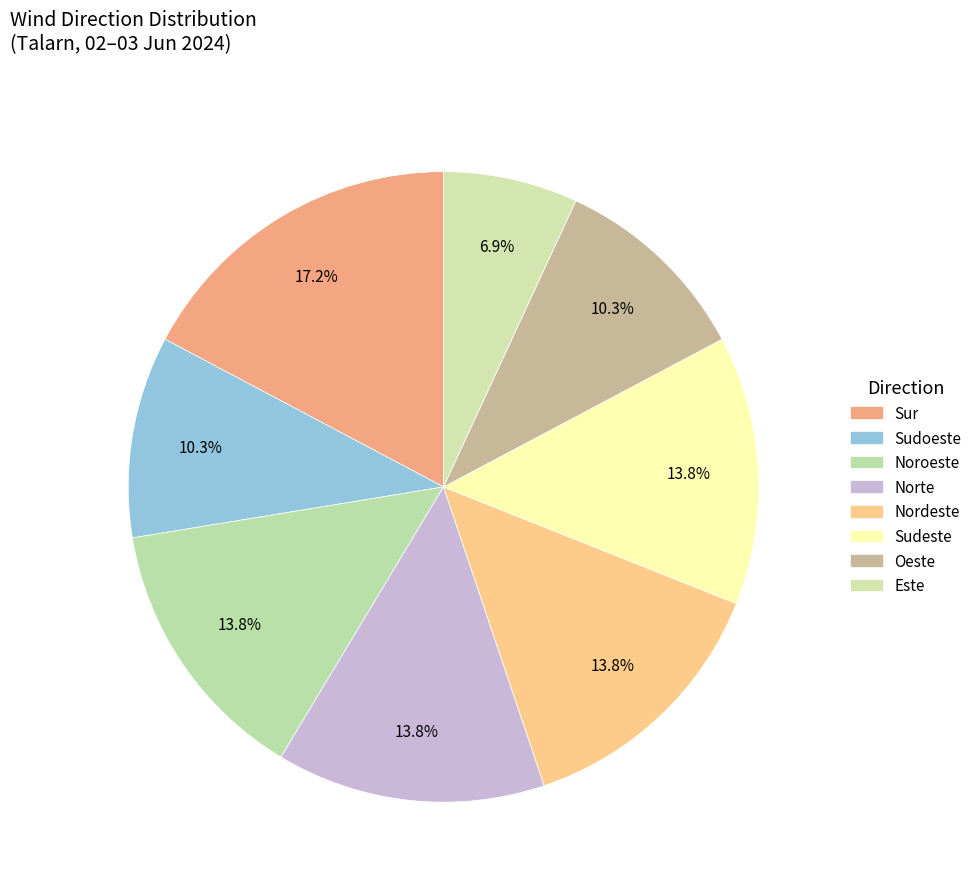

True or false: Sudoeste accounts for 10% of the total.

True